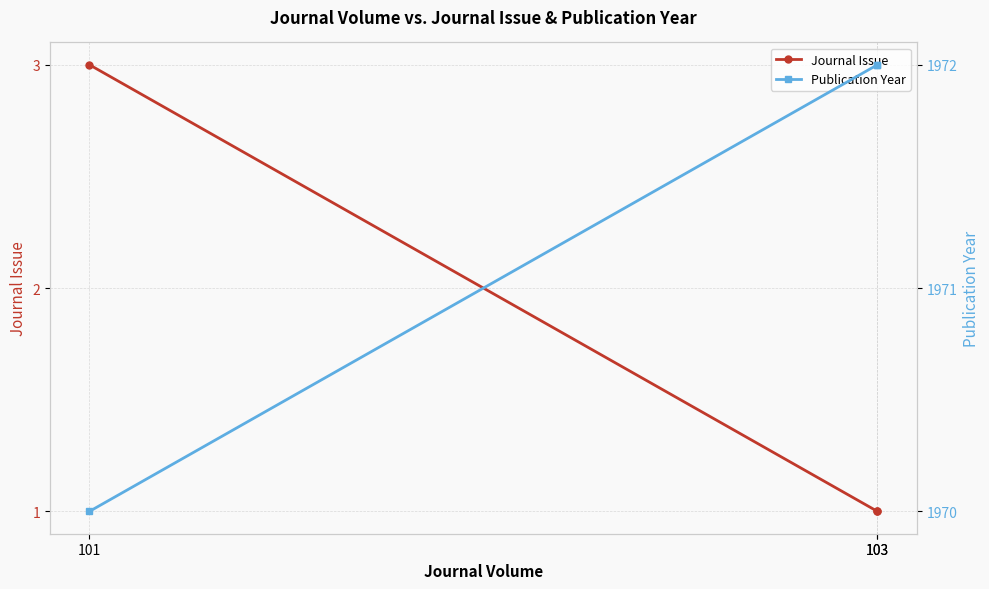

What is the average value of the Journal Issue series?

2